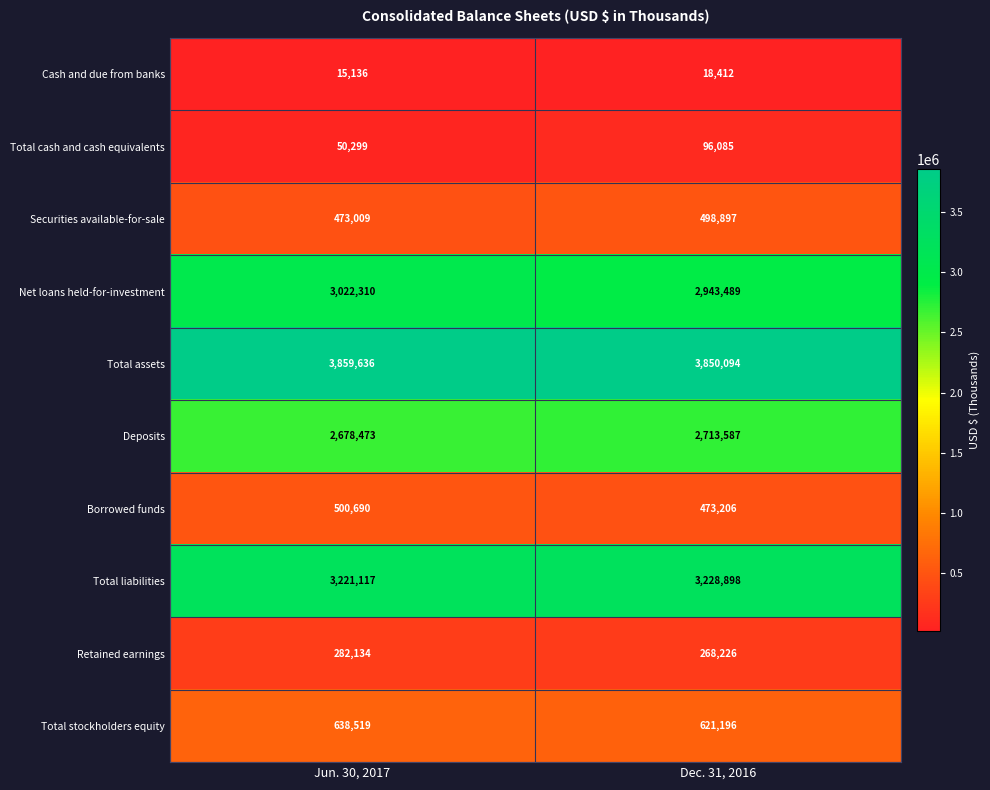

What is the spread (max minus min) of values at Dec. 31, 2016?

3831682